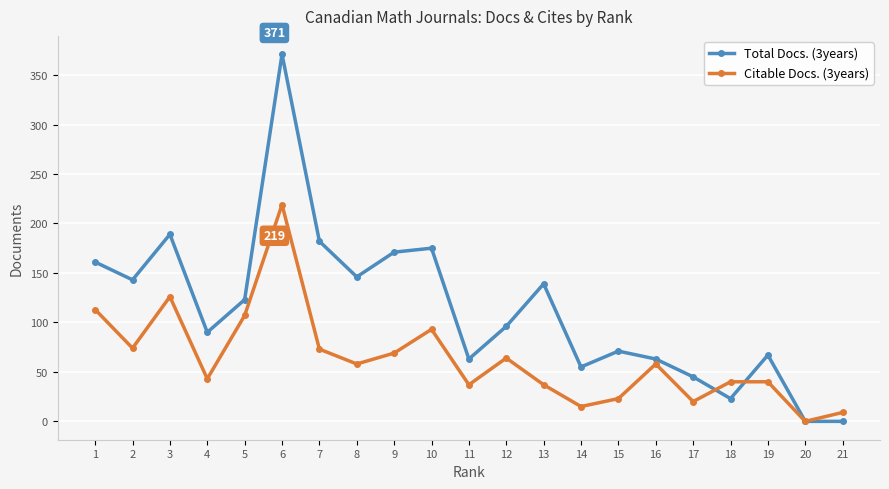

True or false: Citable Docs. (3years) has more than 1 points higher than both neighbors.

True